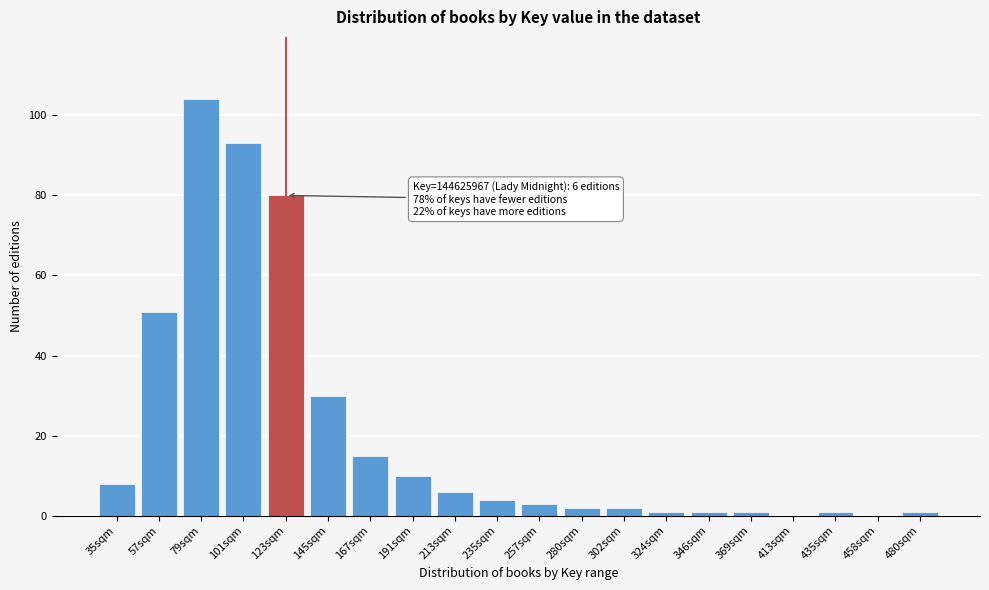

What is the sum of all values?

413